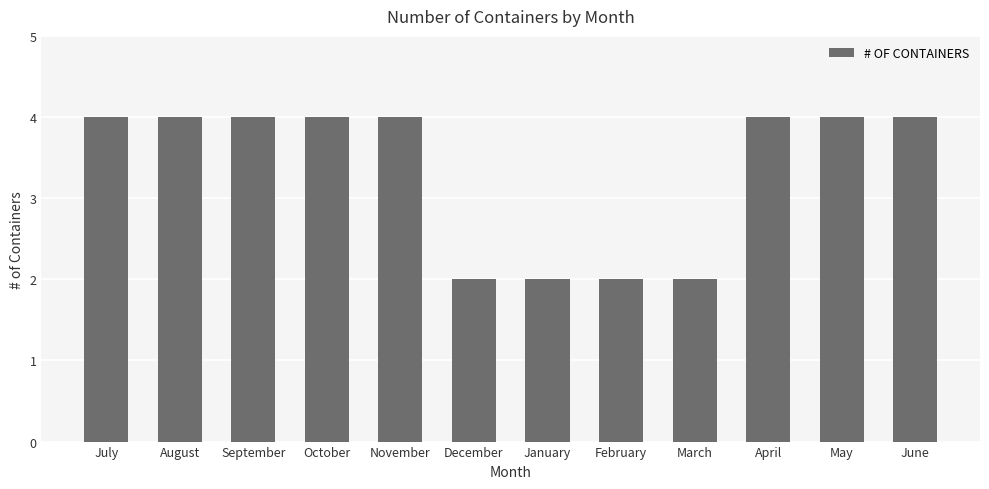

What is the approximate value at November?

4